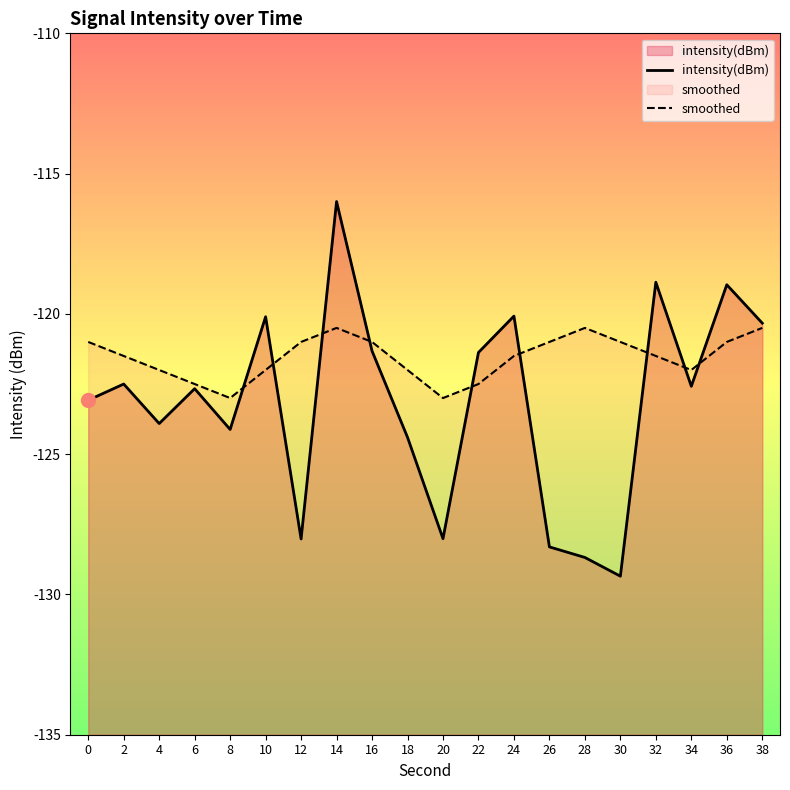

True or false: intensity(dBm) and smoothed cross at least once.

True